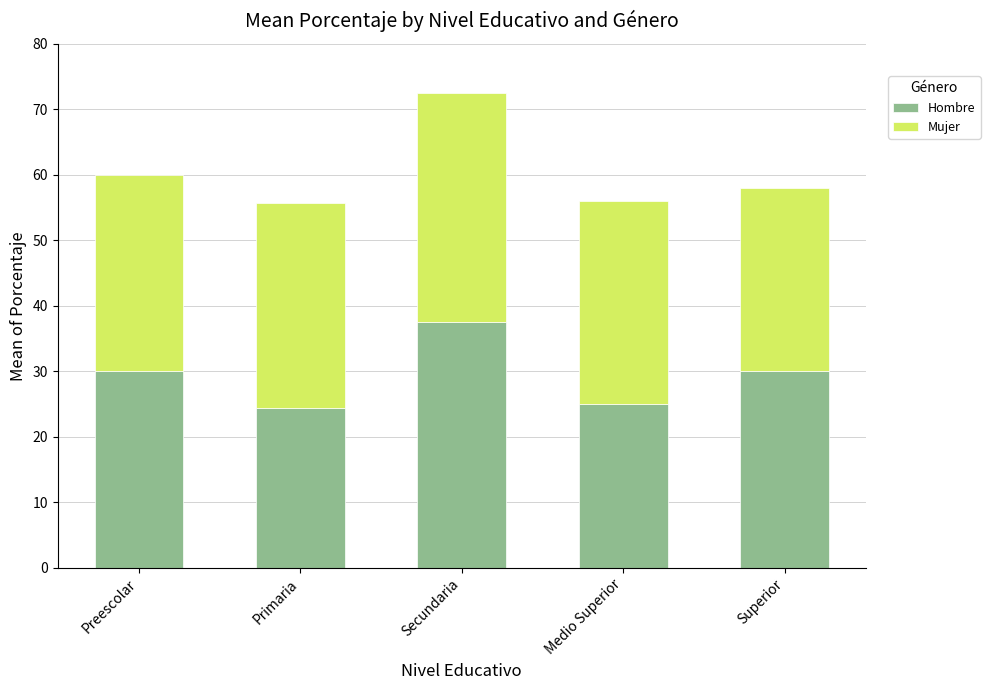

Is it true that Hombre equals 53.6 at Superior?

False